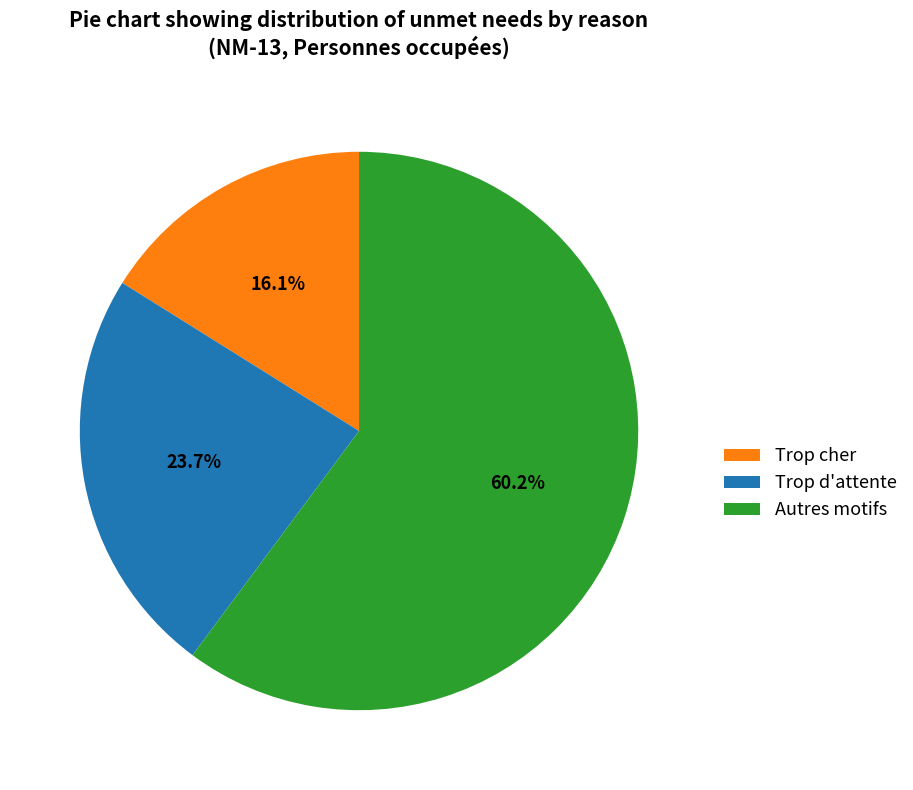

Which category has the biggest portion of the pie?

Autres motifs